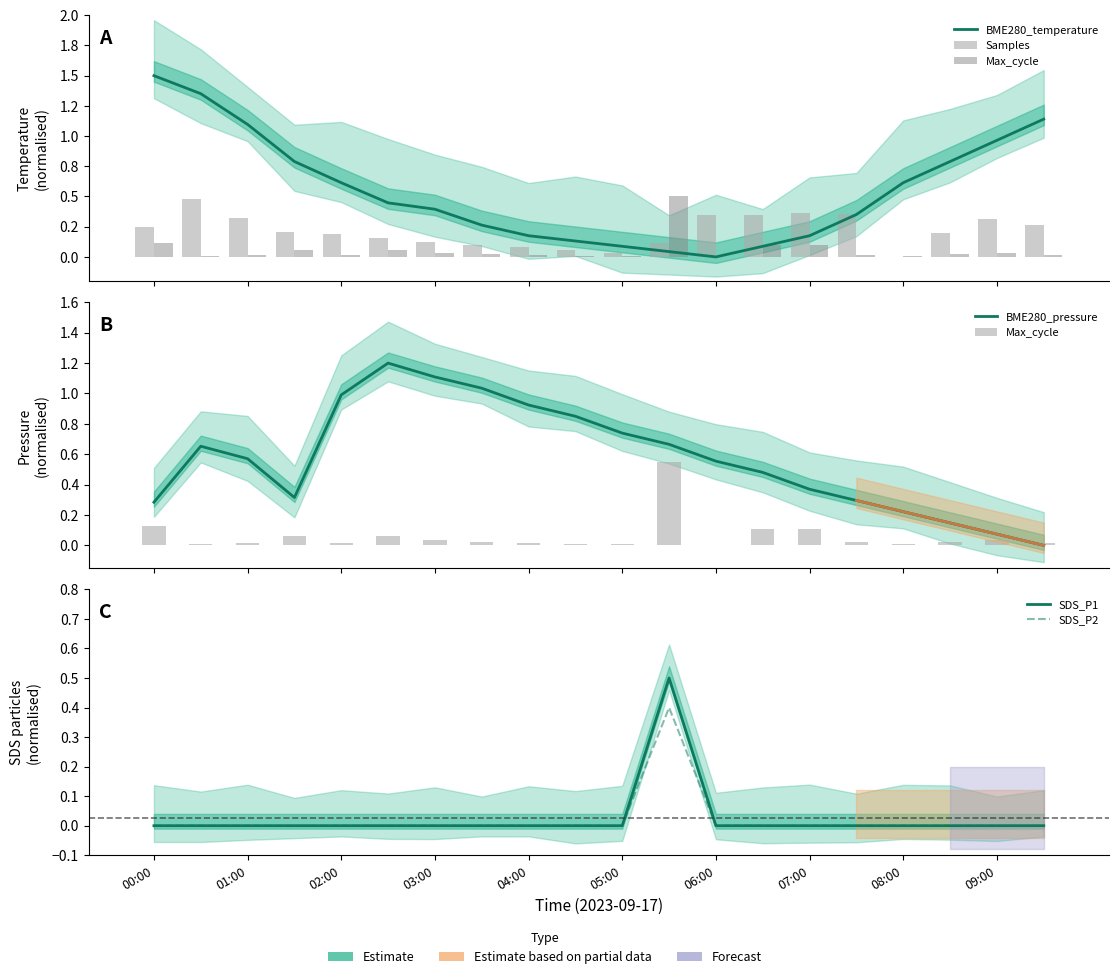

What are all the series names shown in the legend?

BME280_temperature, Samples, Max_cycle, BME280_pressure, SDS_P1, SDS_P2